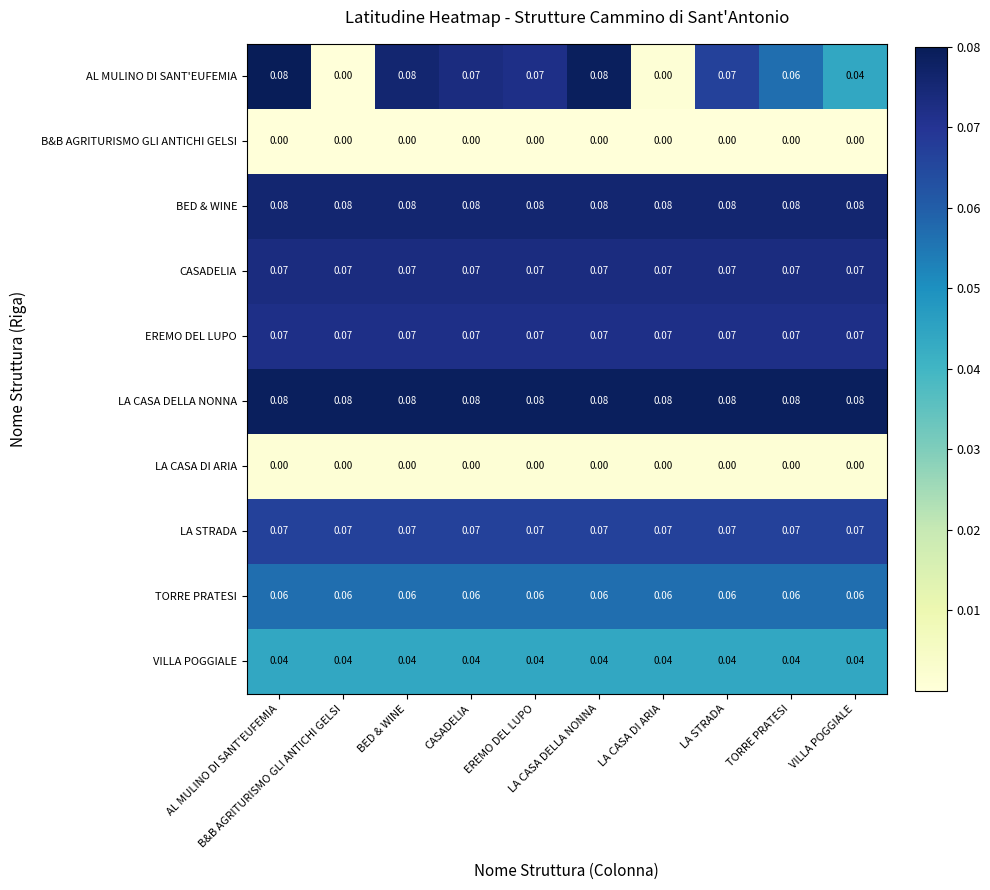

Reading left to right, transcribe all the data shown in this chart.

AL MULINO DI SANT'EUFEMIA: AL MULINO DI SANT'EUFEMIA=0.1	B&B AGRITURISMO GLI ANTICHI GELSI=0.0	BED & WINE=0.1	CASADELIA=0.1	EREMO DEL LUPO=0.1	LA CASA DELLA NONNA=0.1	LA CASA DI ARIA=0.0	LA STRADA=0.1	TORRE PRATESI=0.1	VILLA POGGIALE=0.0
B&B AGRITURISMO GLI ANTICHI GELSI: AL MULINO DI SANT'EUFEMIA=0.0	B&B AGRITURISMO GLI ANTICHI GELSI=0.0	BED & WINE=0.0	CASADELIA=0.0	EREMO DEL LUPO=0.0	LA CASA DELLA NONNA=0.0	LA CASA DI ARIA=0.0	LA STRADA=0.0	TORRE PRATESI=0.0	VILLA POGGIALE=0.0
BED & WINE: AL MULINO DI SANT'EUFEMIA=0.1	B&B AGRITURISMO GLI ANTICHI GELSI=0.1	BED & WINE=0.1	CASADELIA=0.1	EREMO DEL LUPO=0.1	LA CASA DELLA NONNA=0.1	LA CASA DI ARIA=0.1	LA STRADA=0.1	TORRE PRATESI=0.1	VILLA POGGIALE=0.1
CASADELIA: AL MULINO DI SANT'EUFEMIA=0.1	B&B AGRITURISMO GLI ANTICHI GELSI=0.1	BED & WINE=0.1	CASADELIA=0.1	EREMO DEL LUPO=0.1	LA CASA DELLA NONNA=0.1	LA CASA DI ARIA=0.1	LA STRADA=0.1	TORRE PRATESI=0.1	VILLA POGGIALE=0.1
EREMO DEL LUPO: AL MULINO DI SANT'EUFEMIA=0.1	B&B AGRITURISMO GLI ANTICHI GELSI=0.1	BED & WINE=0.1	CASADELIA=0.1	EREMO DEL LUPO=0.1	LA CASA DELLA NONNA=0.1	LA CASA DI ARIA=0.1	LA STRADA=0.1	TORRE PRATESI=0.1	VILLA POGGIALE=0.1
LA CASA DELLA NONNA: AL MULINO DI SANT'EUFEMIA=0.1	B&B AGRITURISMO GLI ANTICHI GELSI=0.1	BED & WINE=0.1	CASADELIA=0.1	EREMO DEL LUPO=0.1	LA CASA DELLA NONNA=0.1	LA CASA DI ARIA=0.1	LA STRADA=0.1	TORRE PRATESI=0.1	VILLA POGGIALE=0.1
LA CASA DI ARIA: AL MULINO DI SANT'EUFEMIA=0.0	B&B AGRITURISMO GLI ANTICHI GELSI=0.0	BED & WINE=0.0	CASADELIA=0.0	EREMO DEL LUPO=0.0	LA CASA DELLA NONNA=0.0	LA CASA DI ARIA=0.0	LA STRADA=0.0	TORRE PRATESI=0.0	VILLA POGGIALE=0.0
LA STRADA: AL MULINO DI SANT'EUFEMIA=0.1	B&B AGRITURISMO GLI ANTICHI GELSI=0.1	BED & WINE=0.1	CASADELIA=0.1	EREMO DEL LUPO=0.1	LA CASA DELLA NONNA=0.1	LA CASA DI ARIA=0.1	LA STRADA=0.1	TORRE PRATESI=0.1	VILLA POGGIALE=0.1
TORRE PRATESI: AL MULINO DI SANT'EUFEMIA=0.1	B&B AGRITURISMO GLI ANTICHI GELSI=0.1	BED & WINE=0.1	CASADELIA=0.1	EREMO DEL LUPO=0.1	LA CASA DELLA NONNA=0.1	LA CASA DI ARIA=0.1	LA STRADA=0.1	TORRE PRATESI=0.1	VILLA POGGIALE=0.1
VILLA POGGIALE: AL MULINO DI SANT'EUFEMIA=0.0	B&B AGRITURISMO GLI ANTICHI GELSI=0.0	BED & WINE=0.0	CASADELIA=0.0	EREMO DEL LUPO=0.0	LA CASA DELLA NONNA=0.0	LA CASA DI ARIA=0.0	LA STRADA=0.0	TORRE PRATESI=0.0	VILLA POGGIALE=0.0